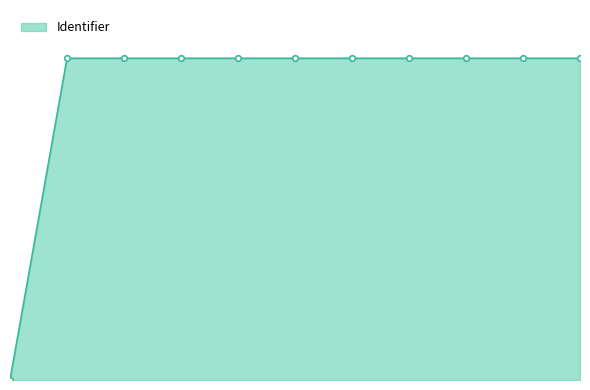

Does the chart have visible grid lines?

No